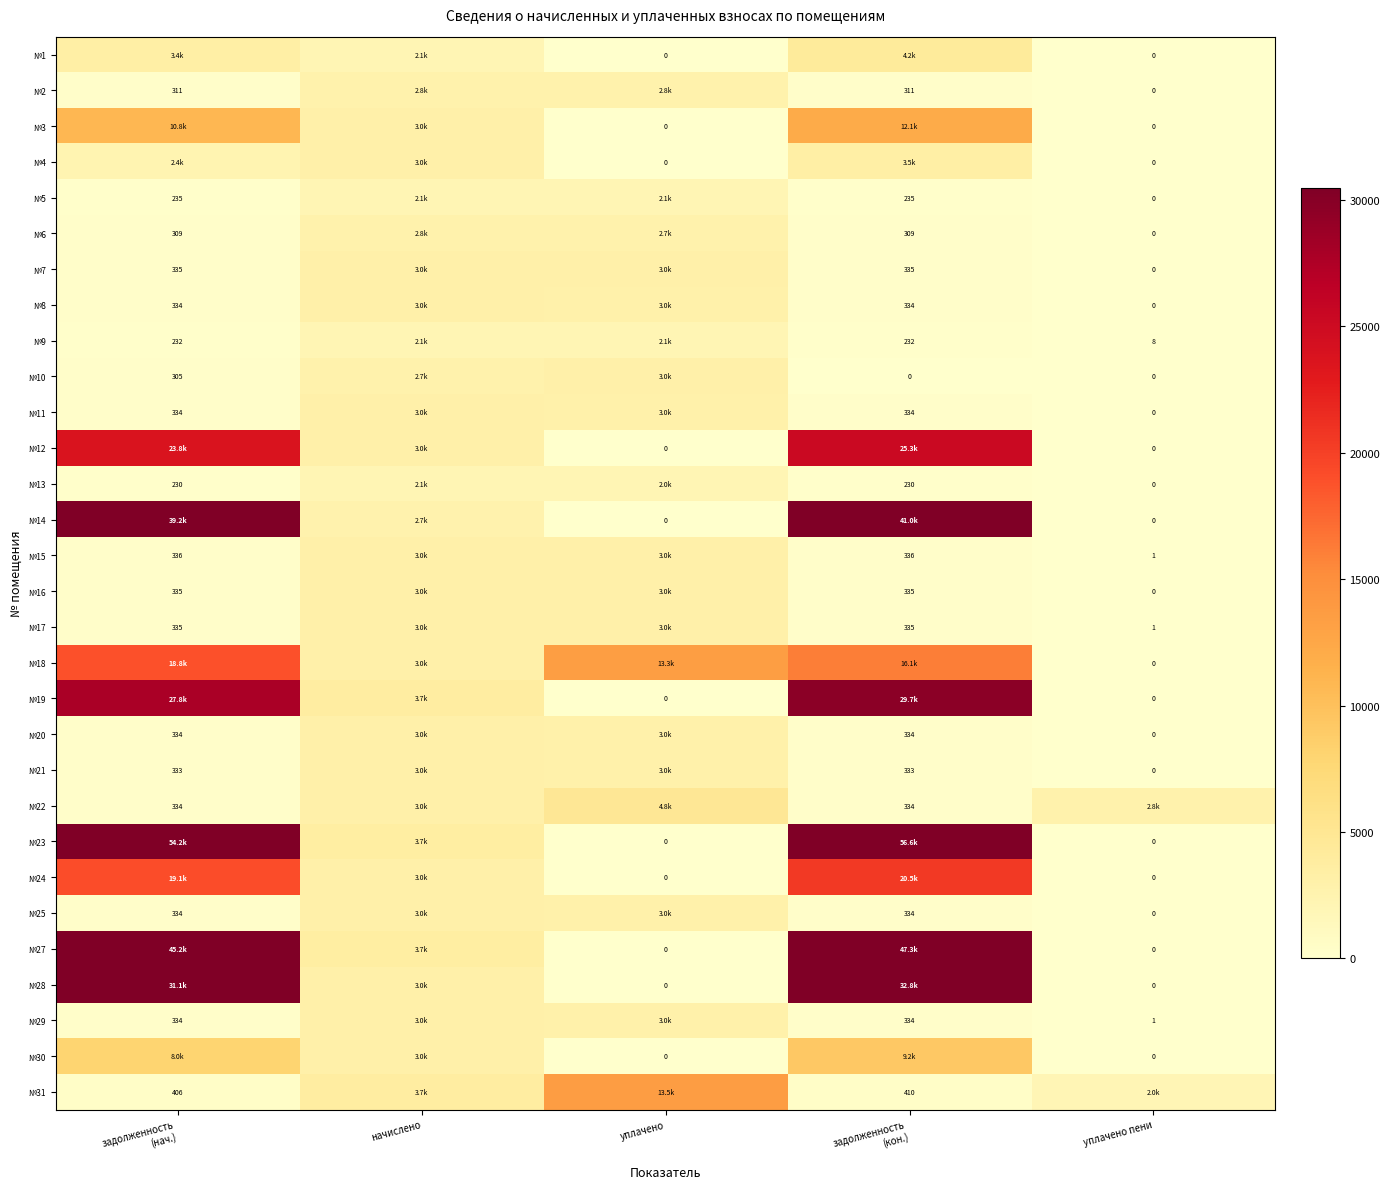

How many series are shown in this chart?

30